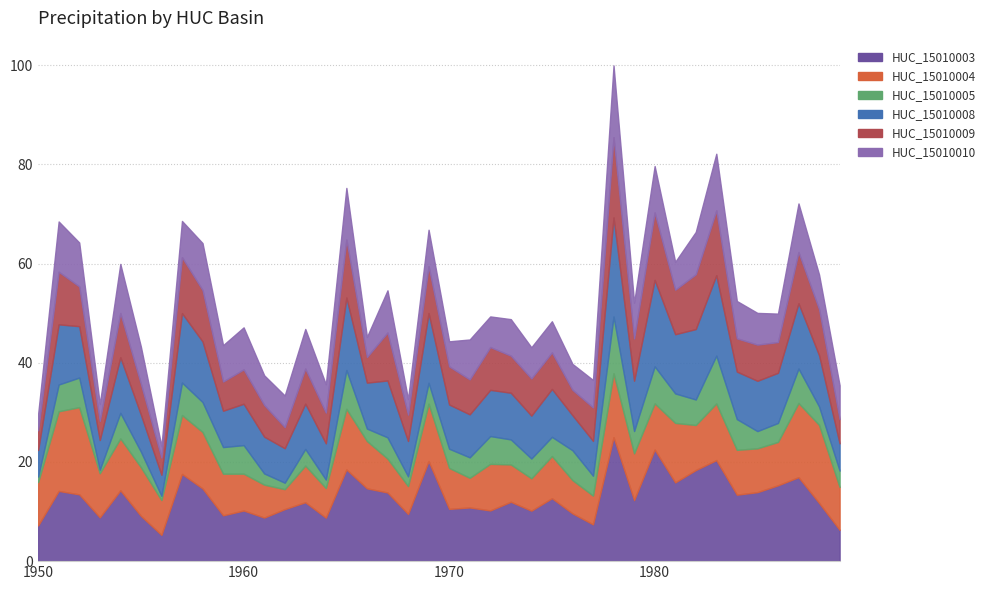

What value does the HUC_15010003 series have at 1960?

10.2